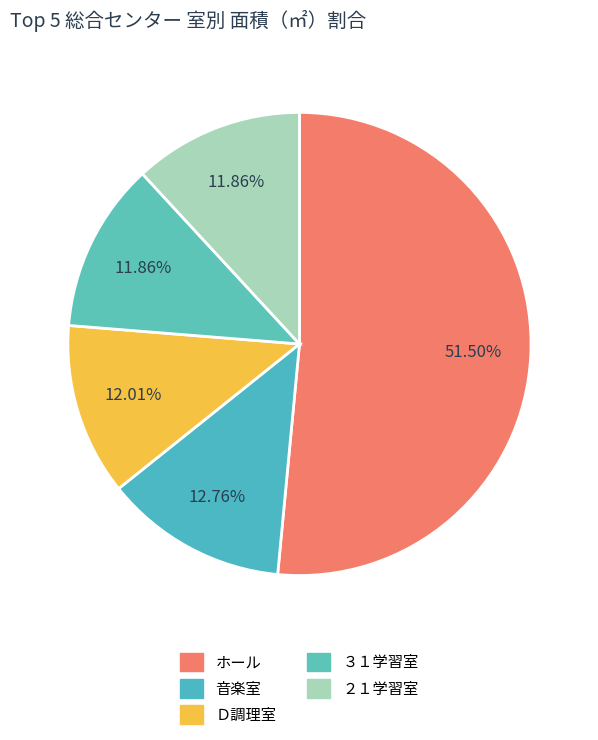

Count the number of slices in the pie.

5